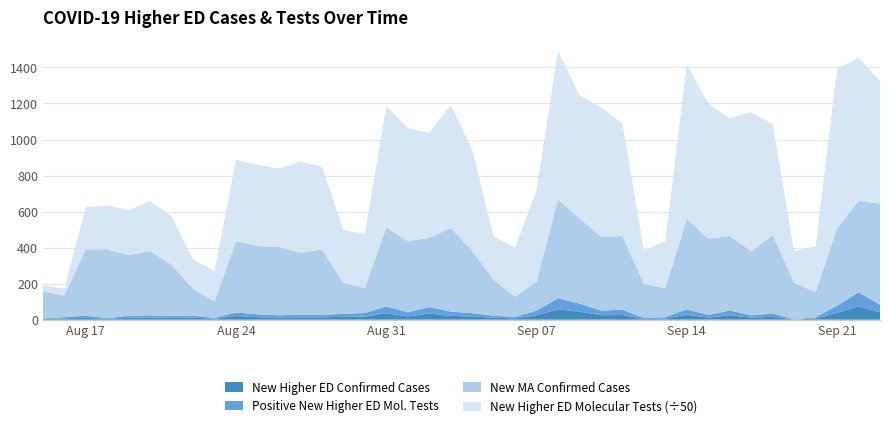

What are all the series names shown in the legend?

New Higher ED Confirmed Cases, Positive New Higher ED Mol. Tests, New MA Confirmed Cases, New Higher ED Molecular Tests (÷50)